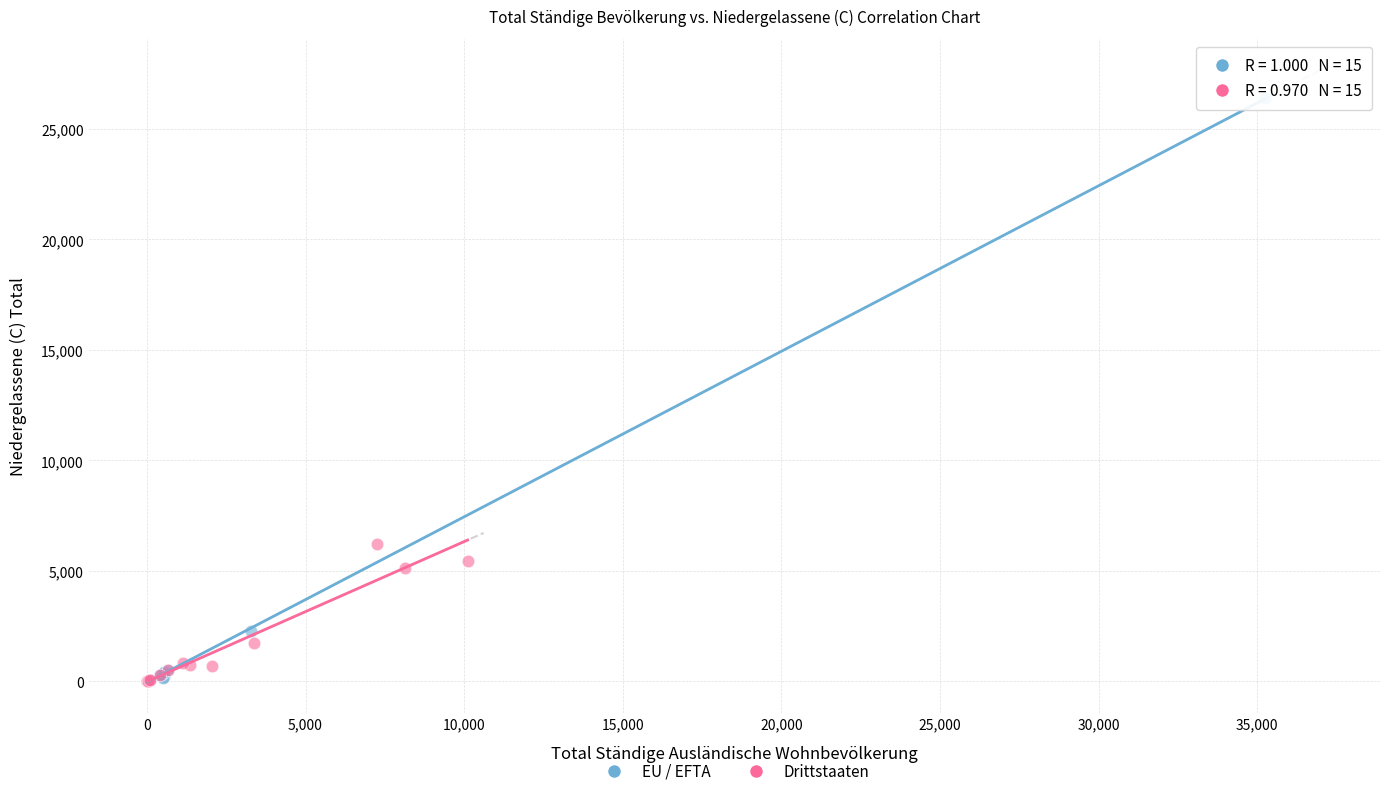

Which series has the largest Y range (max minus min)?

EU / EFTA